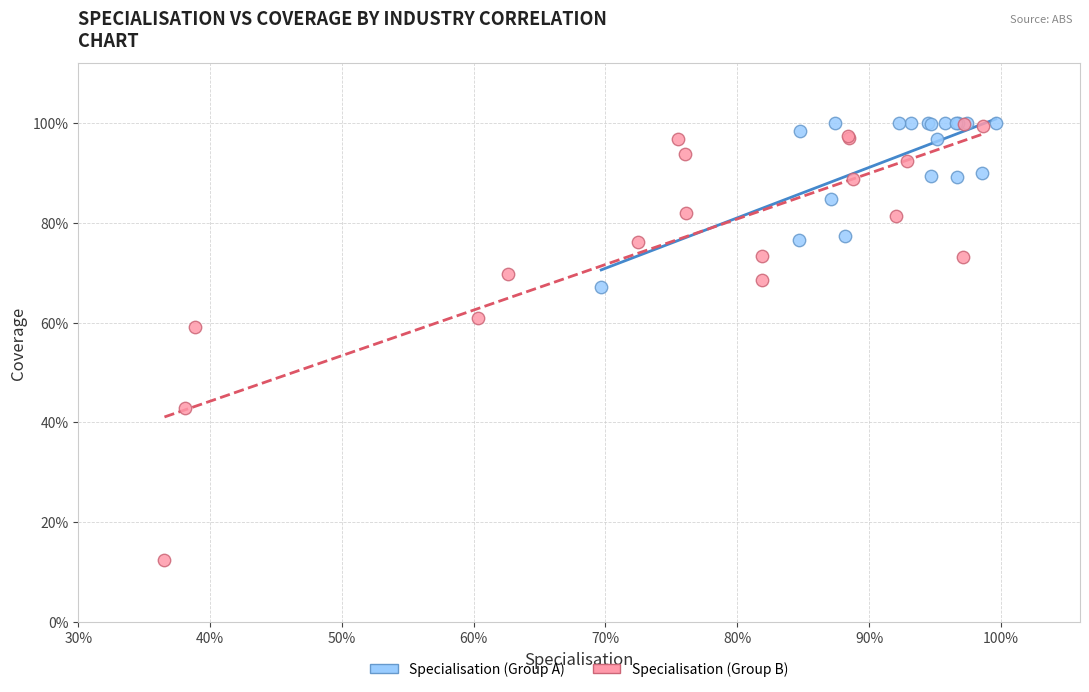

Which series reaches the minimum Y coordinate?

Specialisation (Group B)